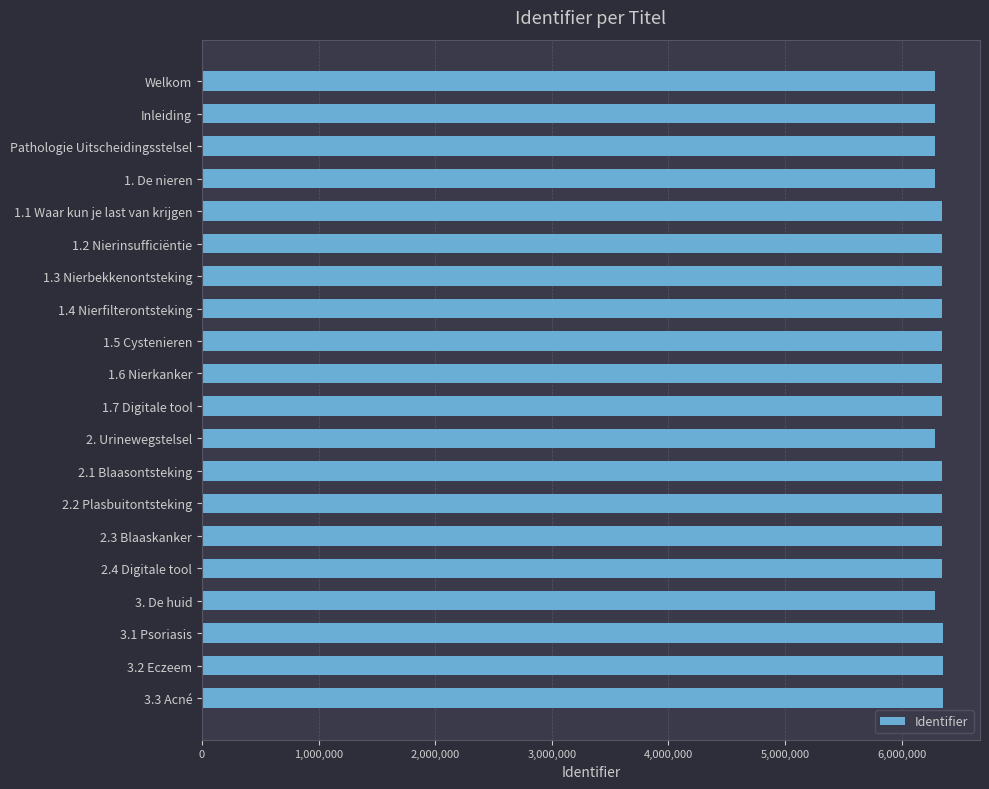

What is the label of the 18th bar from the top?

3.1 Psoriasis